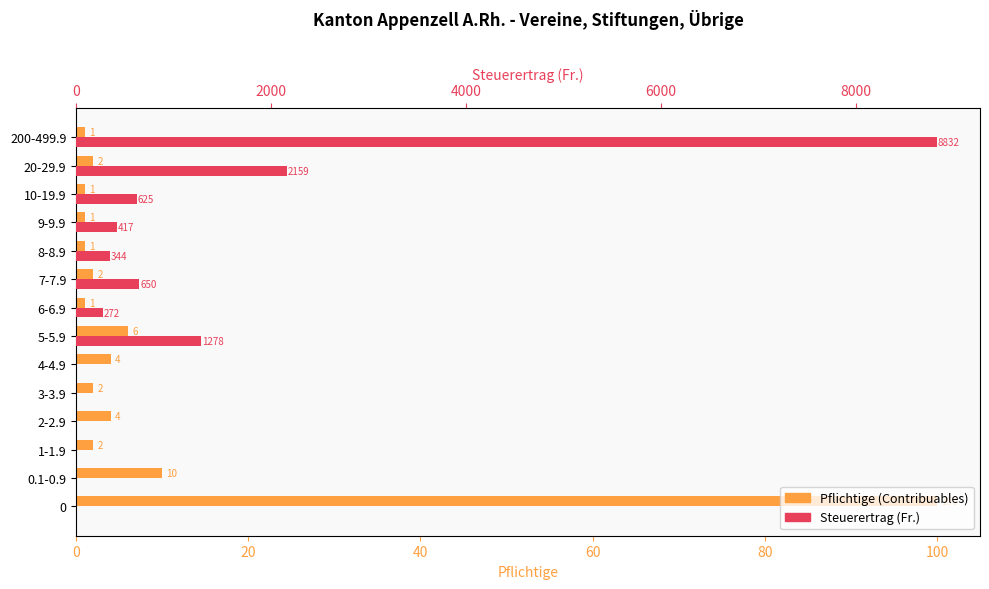

Reading left to right, transcribe all the data shown in this chart.

Pflichtige (Contribuables): 100	10	2	4	2	4	6	1	2	1	1	1	2	1
Steuerertrag (Fr.): 0	0	0	0	0	0	1278	272	650	344	417	625	2159	8832